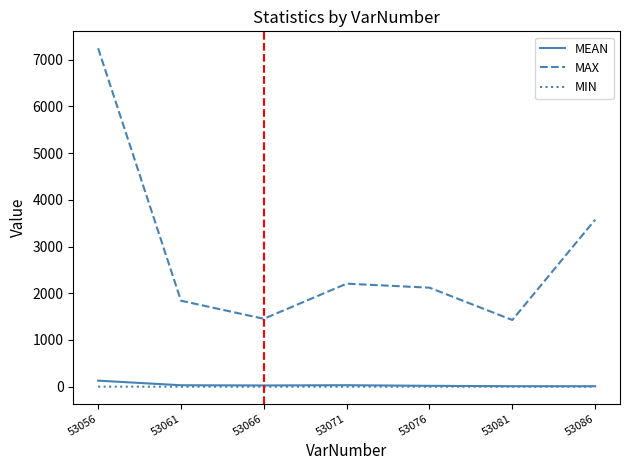

What is the maximum value shown in the chart?

7246.0